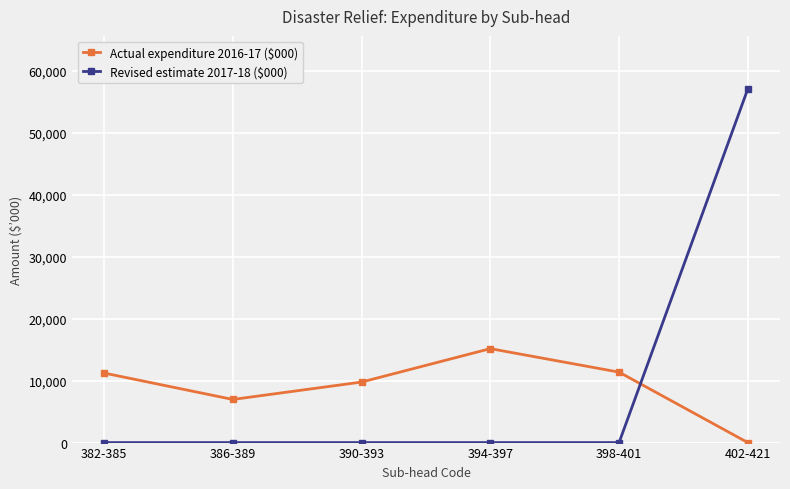

What are all the series names shown in the legend?

Actual expenditure 2016-17 ($000), Revised estimate 2017-18 ($000)